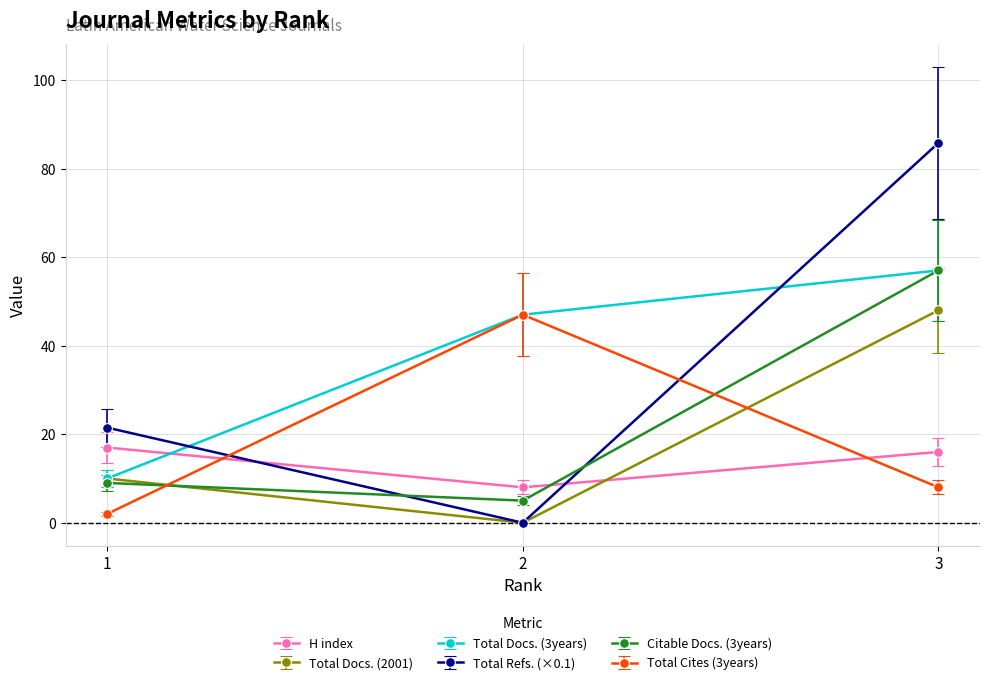

What is the average value of the Total Cites (3years) series?

19.0